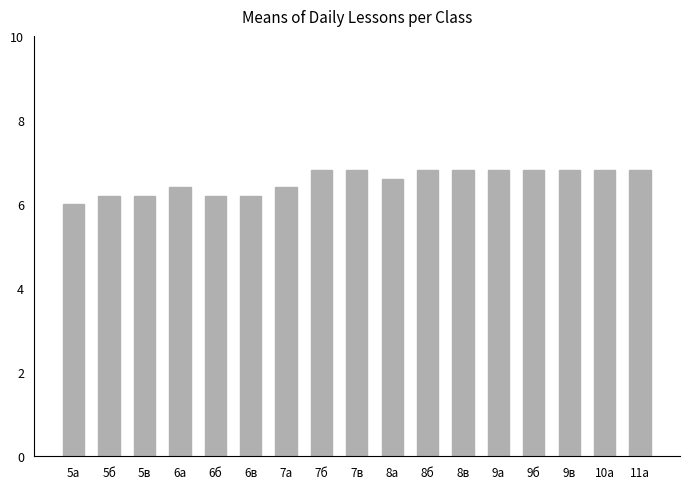

How many values are between 6 and 7?

17